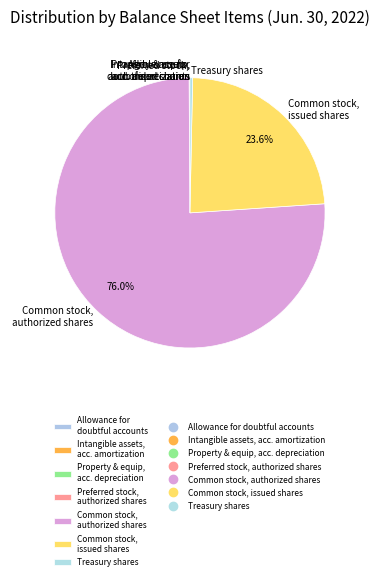

Which slice is the largest?

Common stock, authorized shares